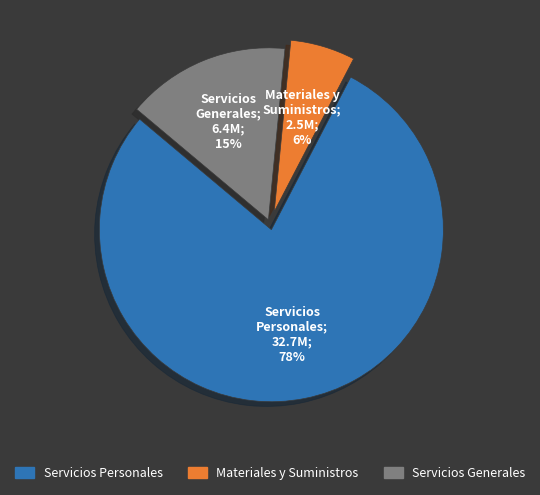

What percentage is the Servicios Generales slice, to the nearest percent?

15%